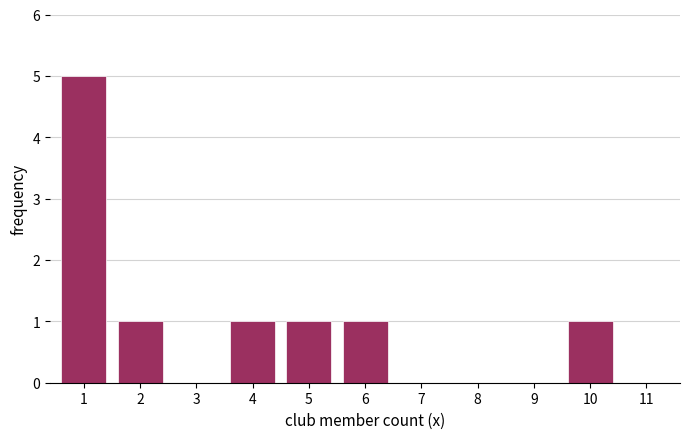

Reading right to left, extract all data points from this chart.

11=0	10=1	9=0	8=0	7=0	6=1	5=1	4=1	3=0	2=1	1=5